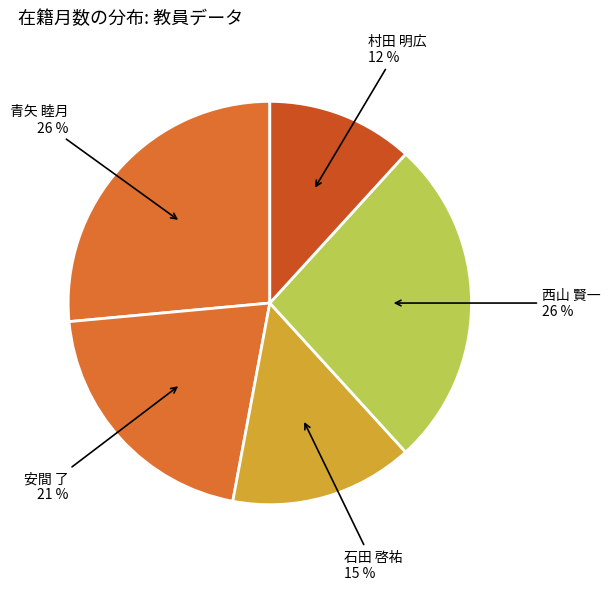

Is the sum of 青矢 睦月 and 西山 賢一 greater than half?

Yes